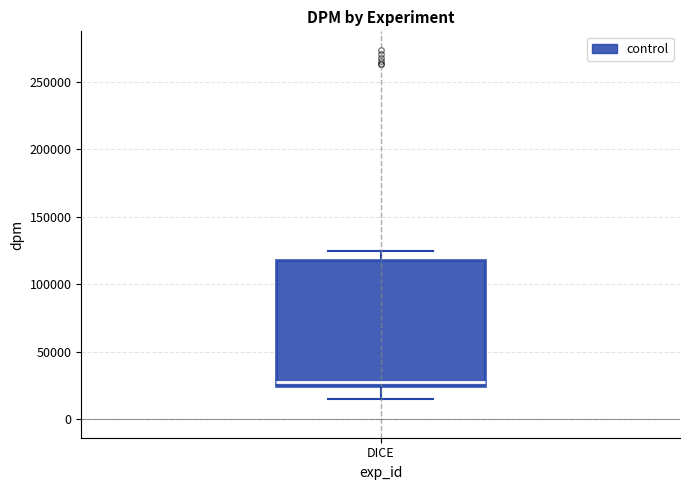

Read this box plot against the y-axis: the position of the median line, the range covered by the box, and the ends of both whiskers. The values are not printed on the chart, so give them approximately, as read against the axis.

median 30000, box 25000 to 120000, whiskers 15000 to 125000